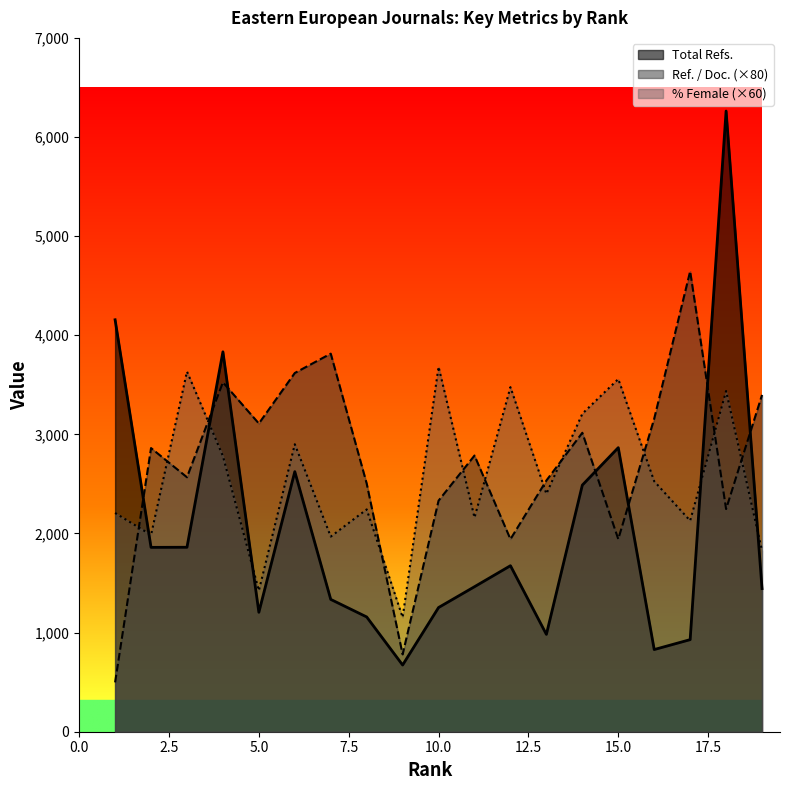

The value of Ref. / Doc. at 11 is 2786.4. True or false?

True